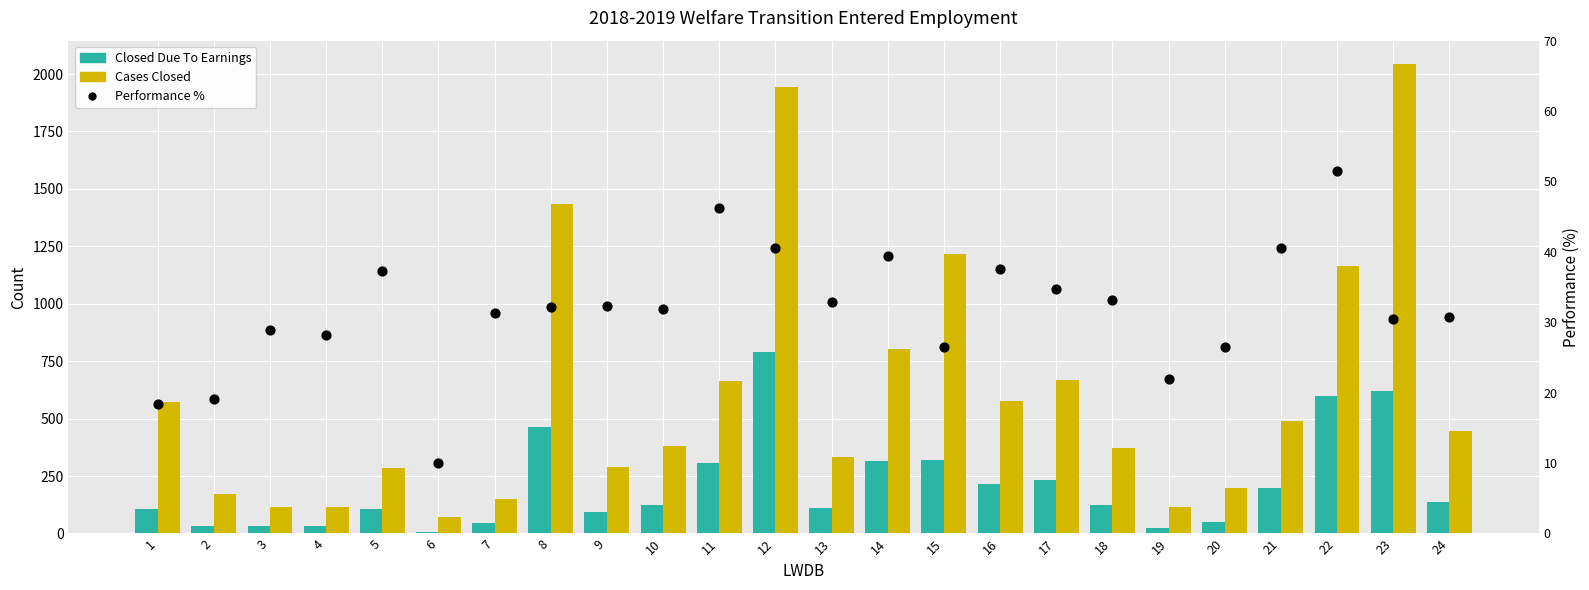

At which category is the sum across all series the highest?

12